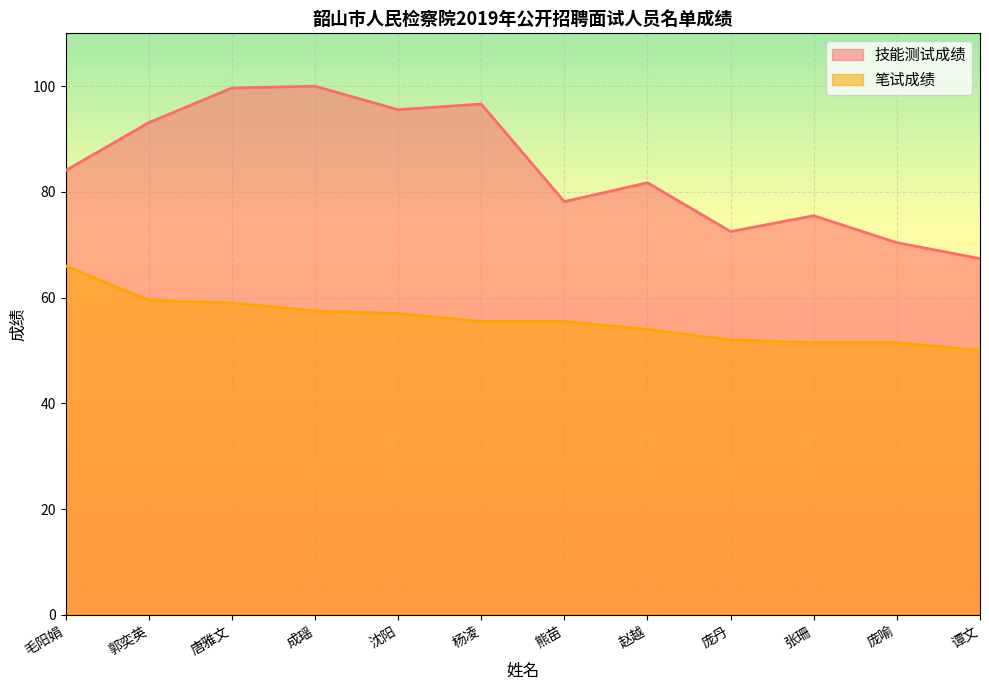

The value of 技能测试成绩 at 毛阳娟 is 140.5. True or false?

False